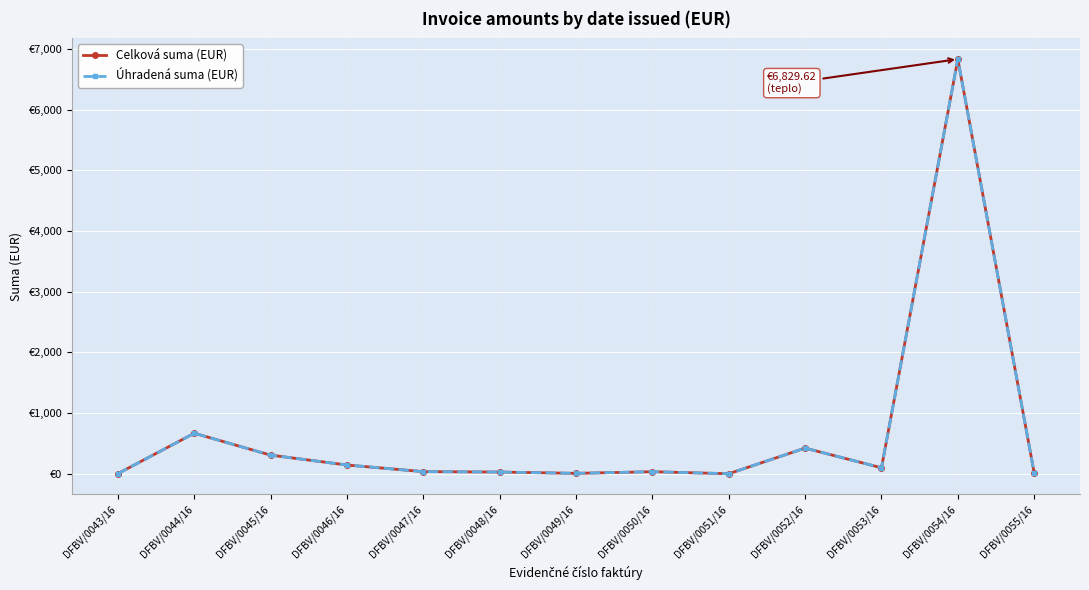

Does the chart have visible grid lines?

Yes